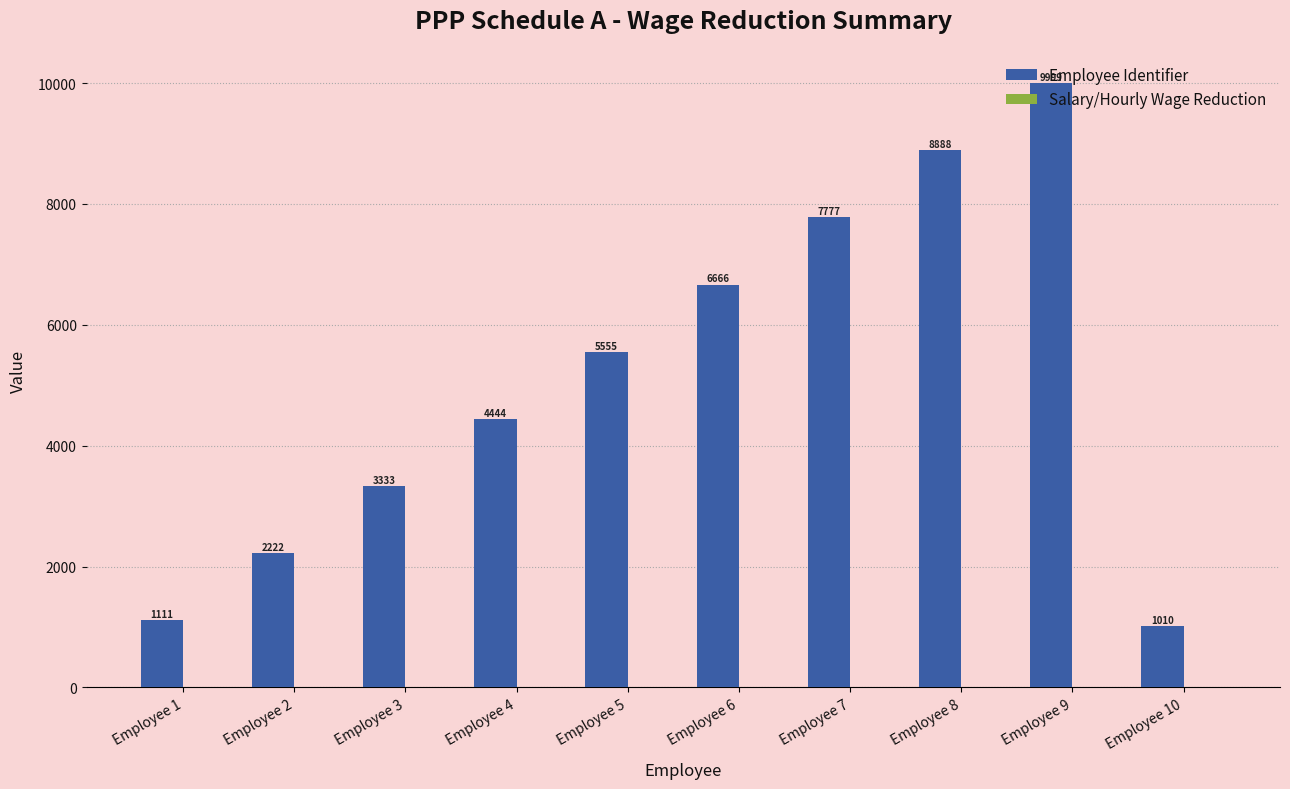

At which category does the chart reach its peak across all series?

Employee 9